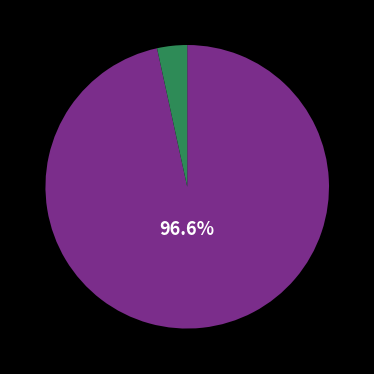

Is there any slice that represents more than half of the pie?

Yes